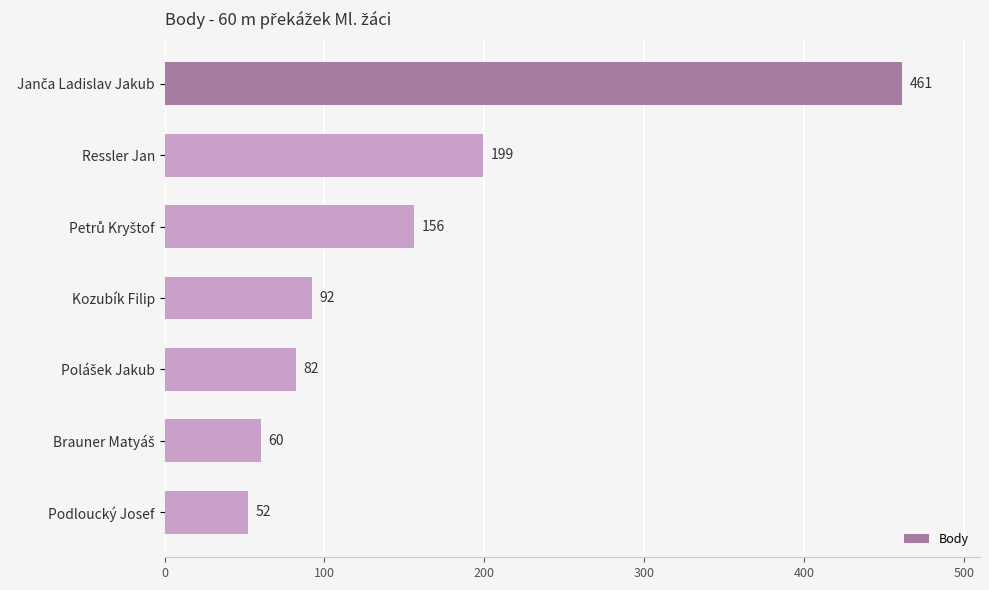

What is the change in value from Kozubík Filip to Podloucký Josef?

-40